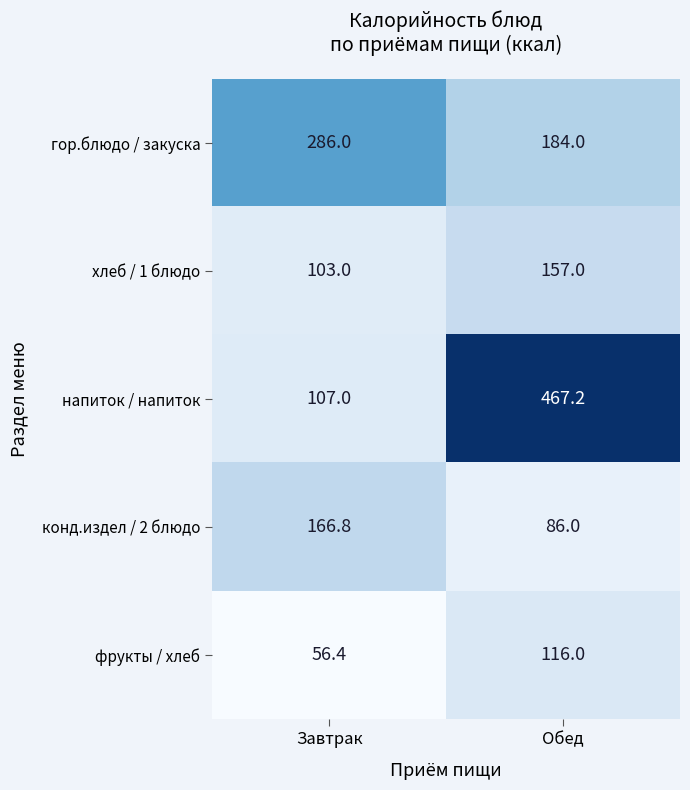

Is it true that напиток / напиток equals 467.2 at Обед?

True